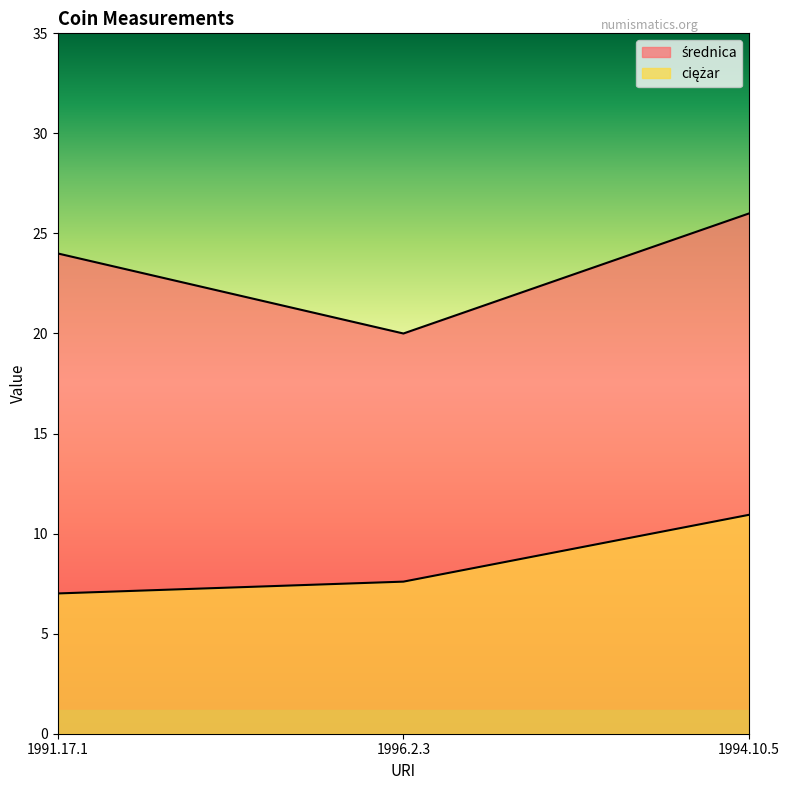

At which category does the chart reach its peak across all series?

1994.10.5